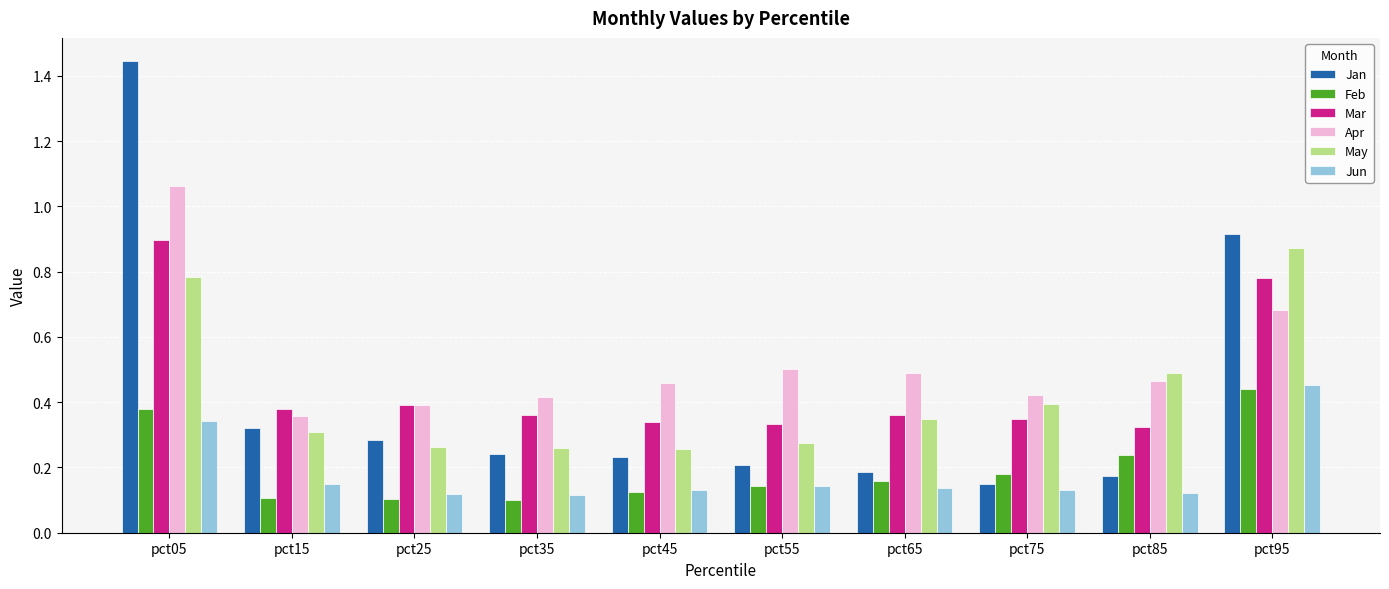

Which series has the widest spread of values?

Jan